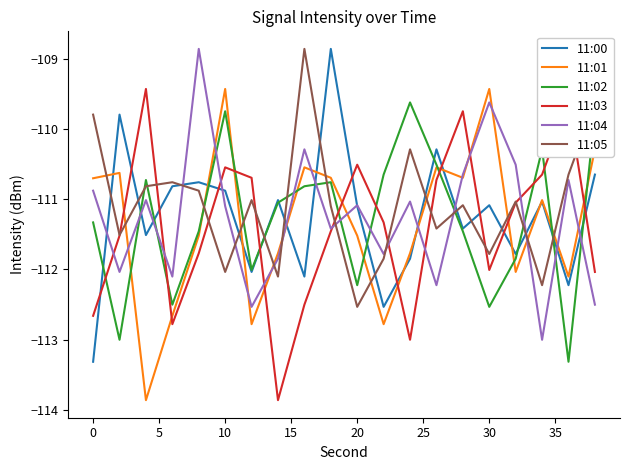

True or false: 11:02 and 11:04 cross at least once.

True